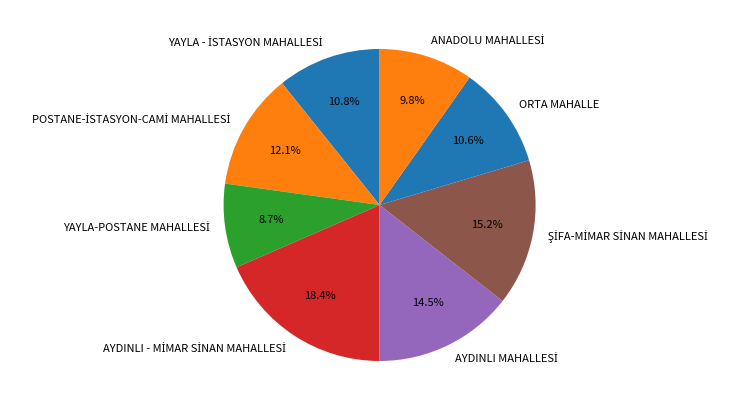

Is there a majority slice in this chart?

No